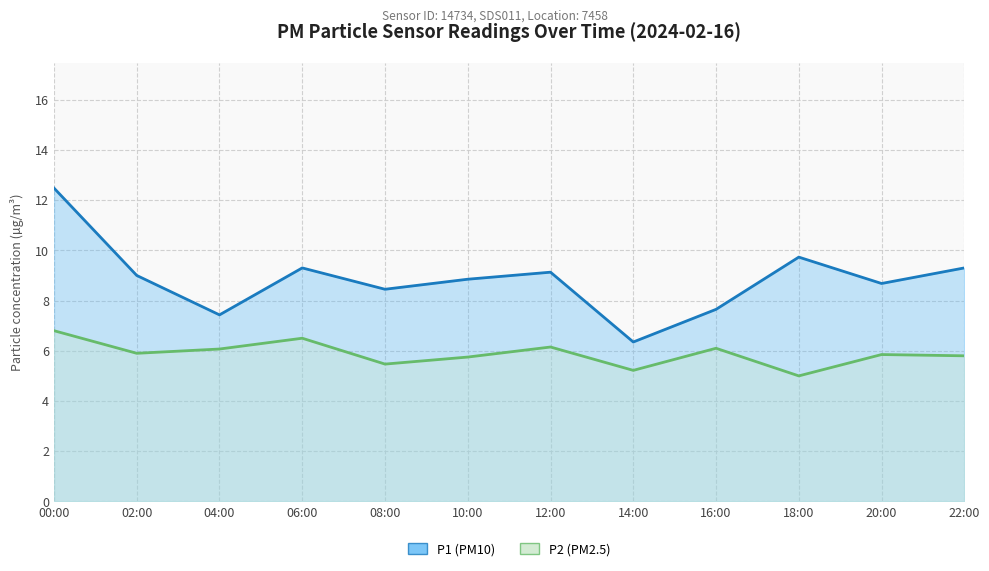

Count the number of data series in this chart.

2